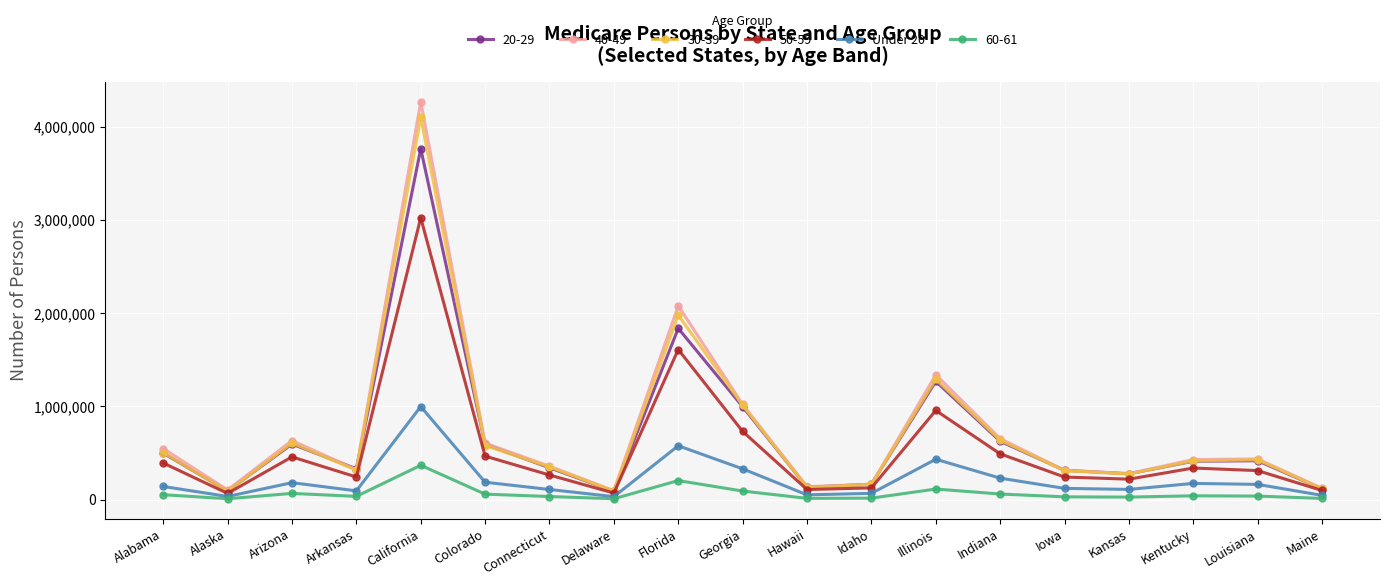

True or false: 50-59 has a value of 748710 at Indiana.

False